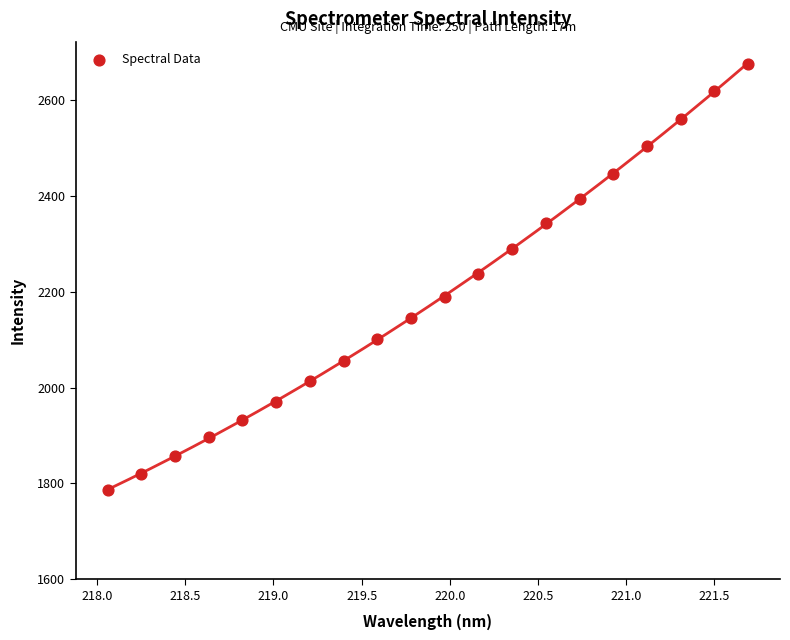

What is the range of Y values (max minus min)?

889.2